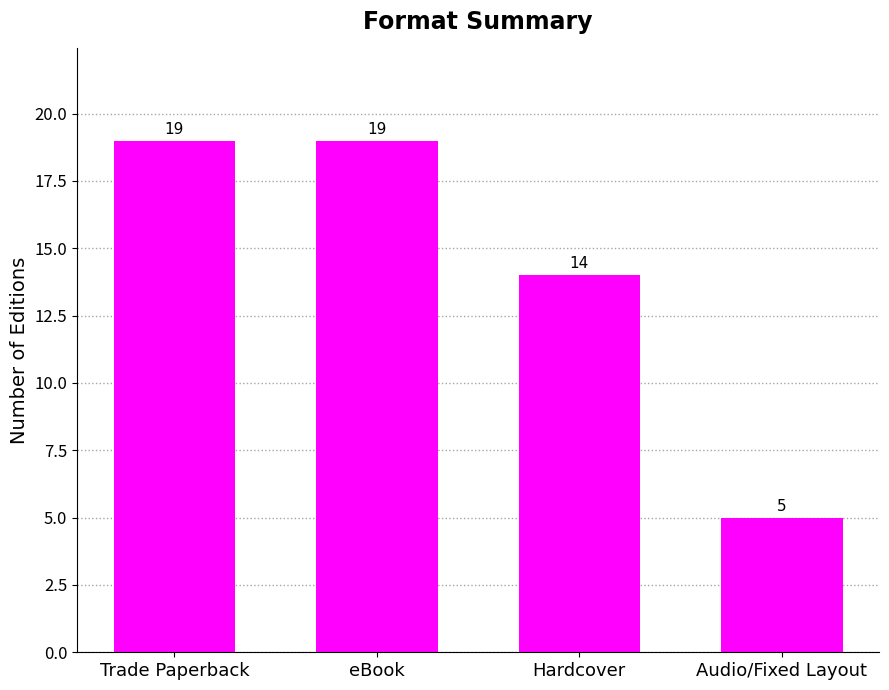

What is the label of the 2nd bar from the right?

Hardcover